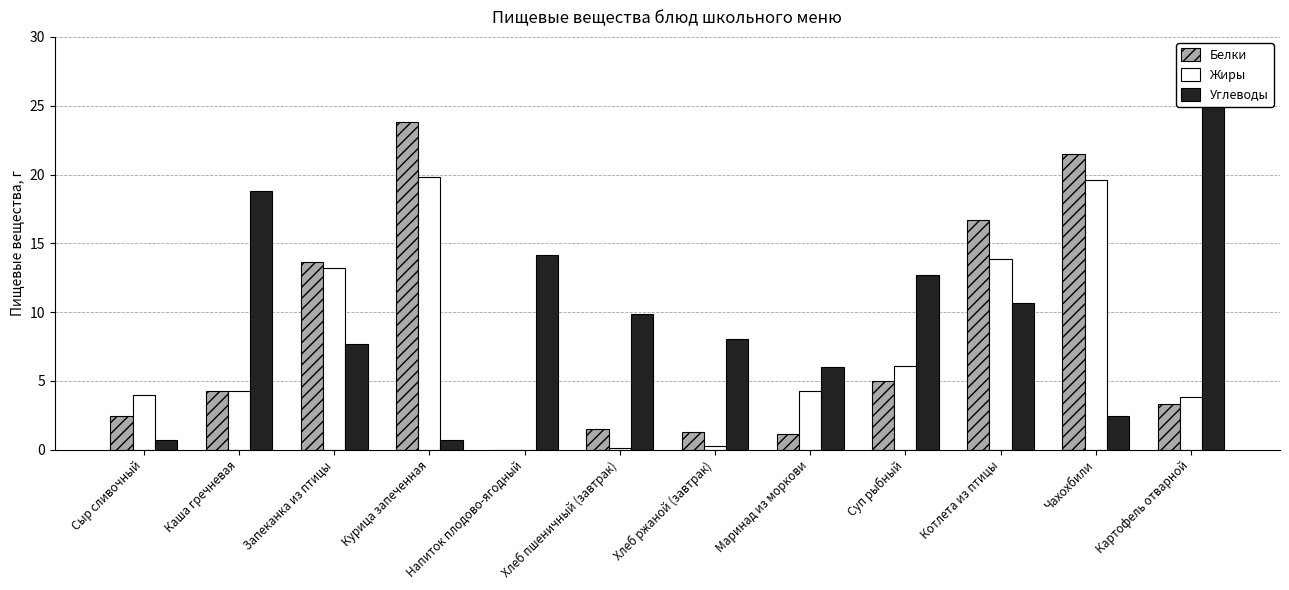

What are all the series names shown in the legend?

Белки, Жиры, Углеводы